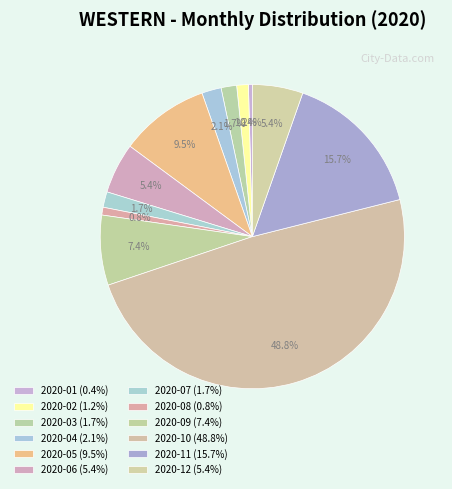

Count the number of slices in the pie.

12